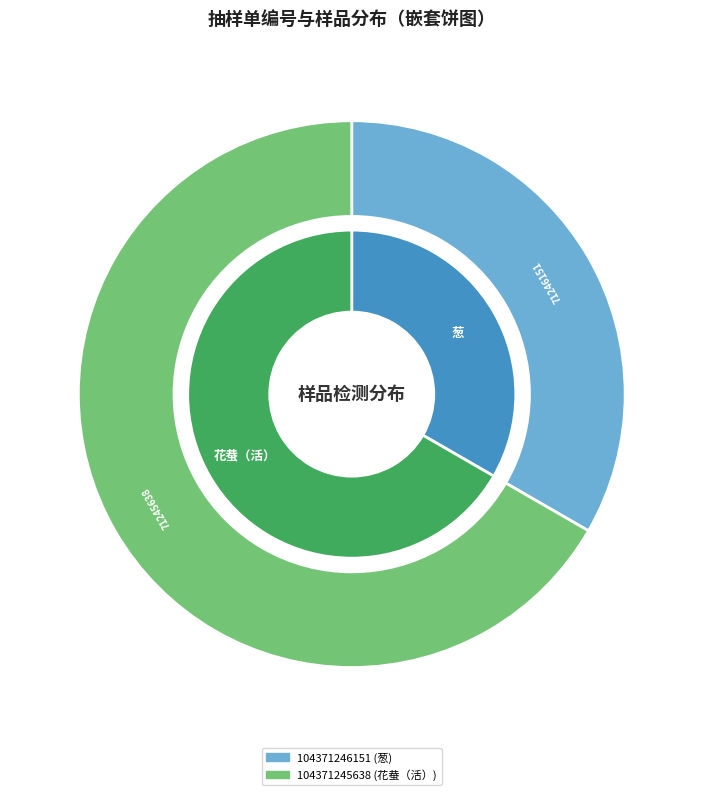

True or false: XBJ23350104371245638 accounts for 52% of the total.

False